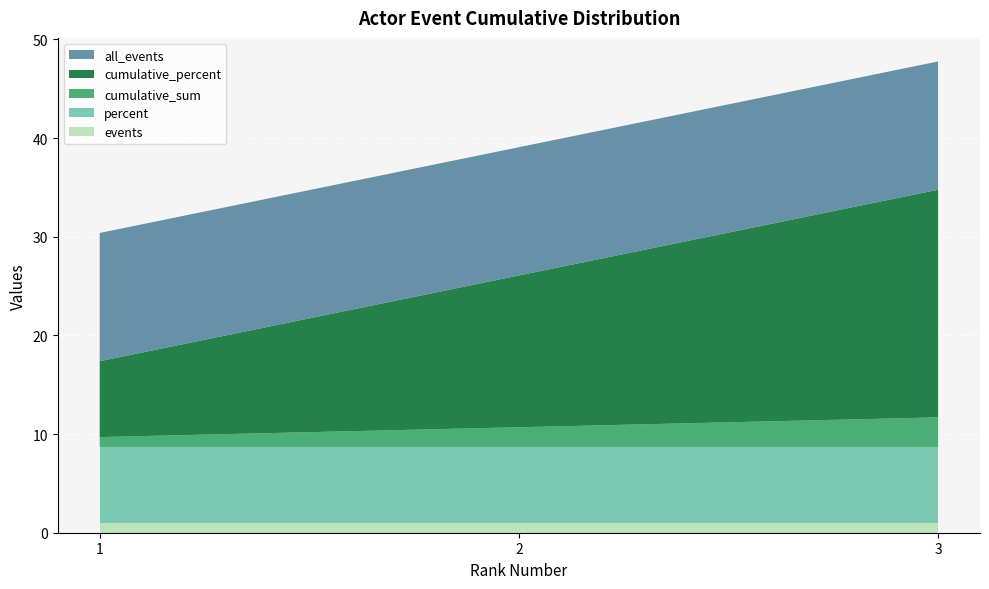

Reading left to right, transcribe all the data shown in this chart.

cumulative_sum: 1.0	2.0	3.0
cumulative_percent: 7.7	15.4	23.1
events: 1.0	1.0	1.0
percent: 7.7	7.7	7.7
all_events: 13.0	13.0	13.0